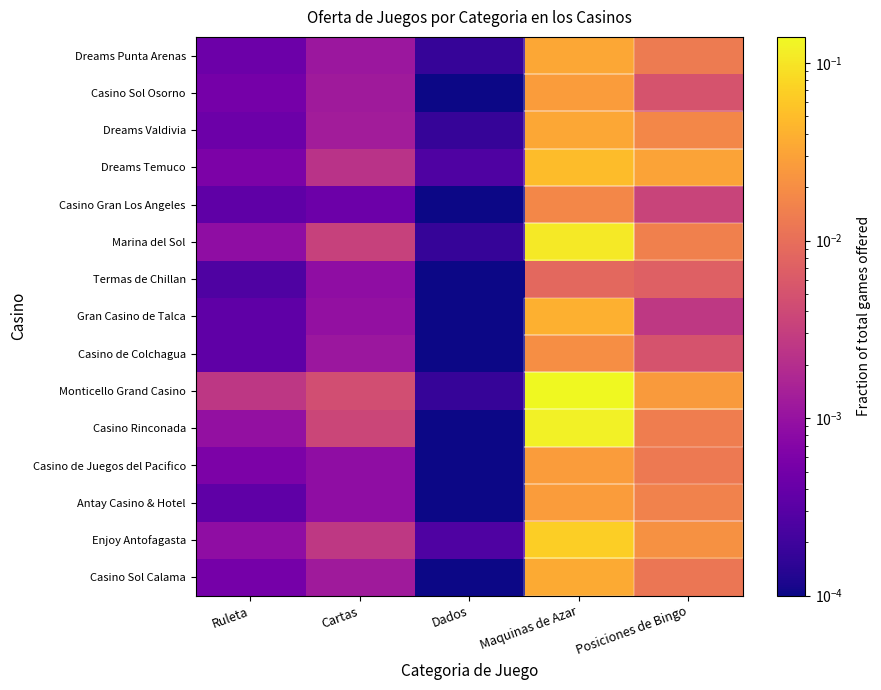

Which has a higher value, Dados or Cartas?

Cartas